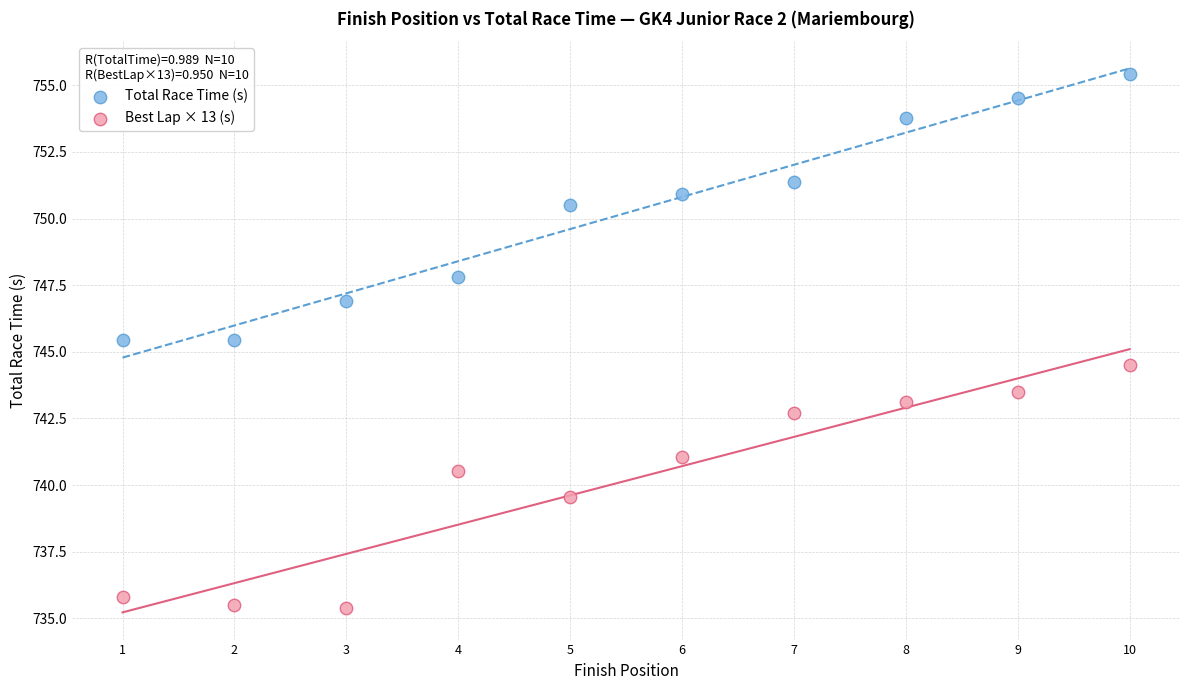

Which series reaches the maximum Y coordinate?

Total Race Time (s)